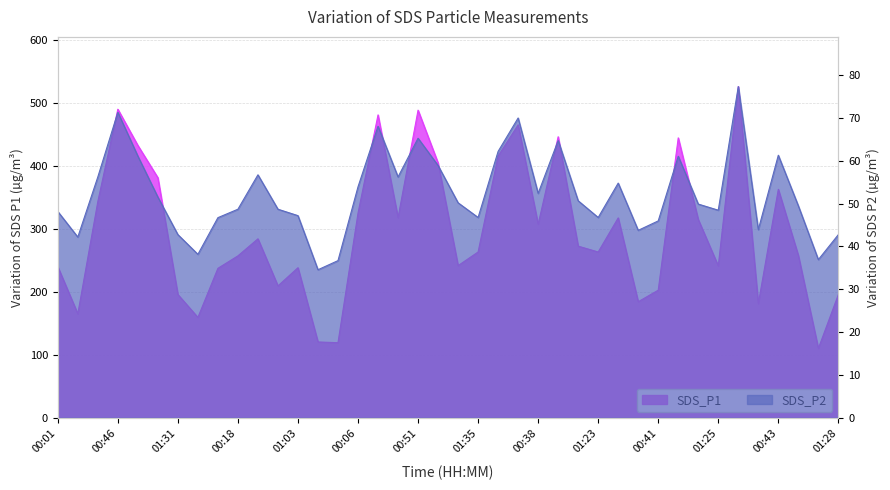

Between 01:08 and 00:41, which is larger?

01:08